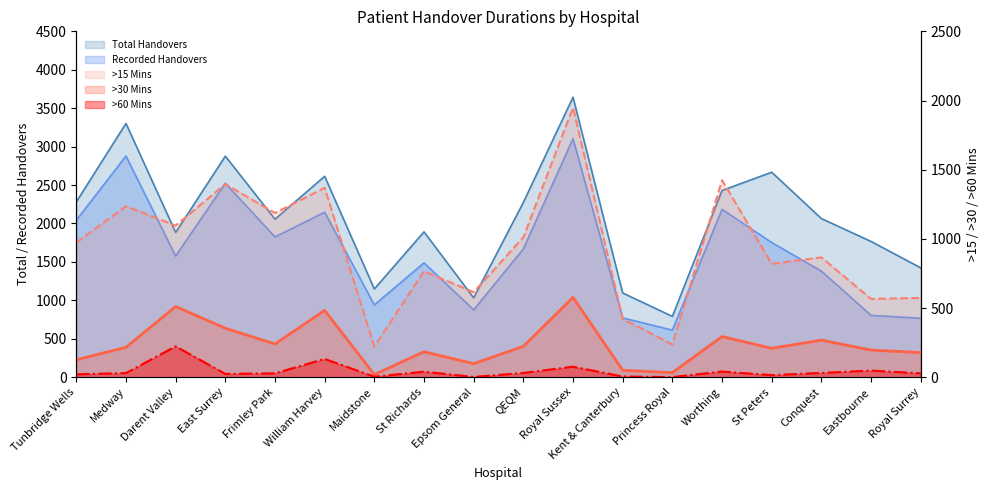

Reading right to left, transcribe all the data shown in this chart.

Recorded Handovers: Royal Surrey=767	Eastbourne=805	Conquest=1380	St Peters=1752	Worthing=2184	Princess Royal=612	Kent & Canterbury=772	Royal Sussex=3103	QEQM=1669	Epsom General=877	St Richards=1488	Maidstone=940	William Harvey=2147	Frimley Park=1825	East Surrey=2524	Darent Valley=1576	Medway=2878	Tunbridge Wells=2041
Total Handovers: Royal Surrey=1423	Eastbourne=1766	Conquest=2064	St Peters=2667	Worthing=2429	Princess Royal=791	Kent & Canterbury=1096	Royal Sussex=3643	QEQM=2274	Epsom General=1032	St Richards=1891	Maidstone=1148	William Harvey=2614	Frimley Park=2056	East Surrey=2876	Darent Valley=1883	Medway=3302	Tunbridge Wells=2280
>15 Mins: Royal Surrey=573	Eastbourne=566	Conquest=866	St Peters=820	Worthing=1424	Princess Royal=236	Kent & Canterbury=422	Royal Sussex=1948	QEQM=1011	Epsom General=615	St Richards=766	Maidstone=222	William Harvey=1369	Frimley Park=1187	East Surrey=1396	Darent Valley=1096	Medway=1236	Tunbridge Wells=973
>30 Mins: Royal Surrey=178	Eastbourne=196	Conquest=268	St Peters=209	Worthing=294	Princess Royal=33	Kent & Canterbury=50	Royal Sussex=577	QEQM=223	Epsom General=98	St Richards=184	Maidstone=19	William Harvey=483	Frimley Park=240	East Surrey=354	Darent Valley=511	Medway=216	Tunbridge Wells=126
>60 Mins: Royal Surrey=28	Eastbourne=48	Conquest=31	St Peters=15	Worthing=41	Princess Royal=1	Kent & Canterbury=5	Royal Sussex=76	QEQM=31	Epsom General=2	St Richards=40	Maidstone=4	William Harvey=132	Frimley Park=28	East Surrey=24	Darent Valley=223	Medway=30	Tunbridge Wells=21